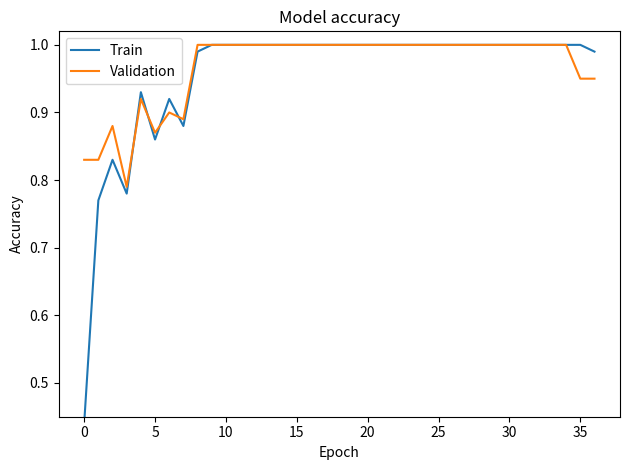

How many lines are shown in the chart?

2